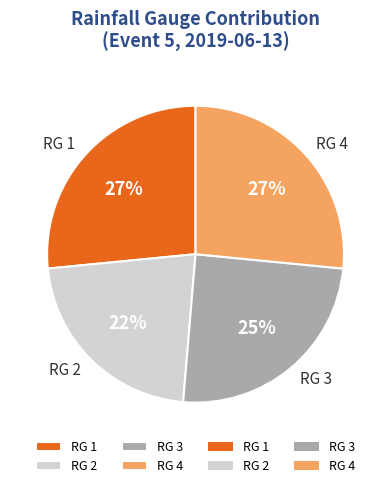

What is the ratio of the value at RG 4 to the value at RG 3?

1.1